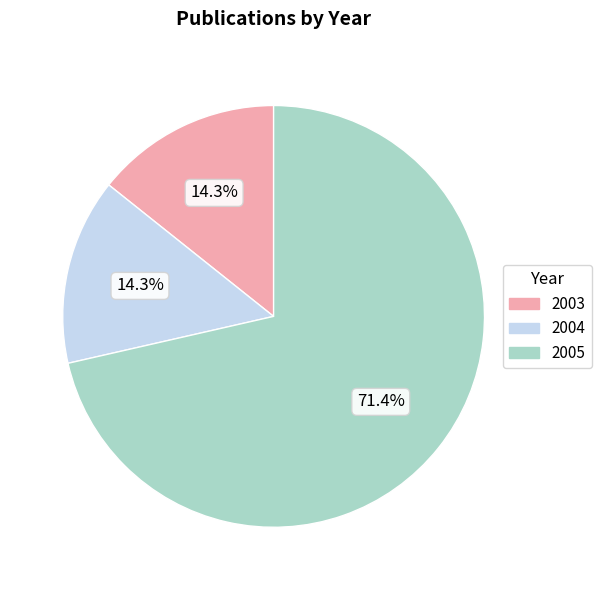

Does any single category account for the majority?

Yes